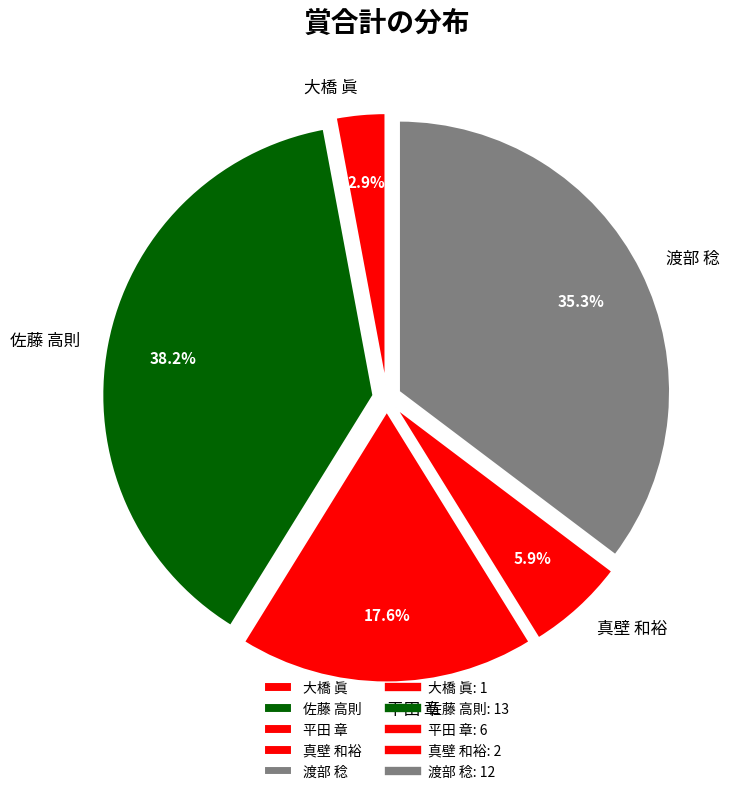

What is the largest slice in the pie chart?

佐藤 高則